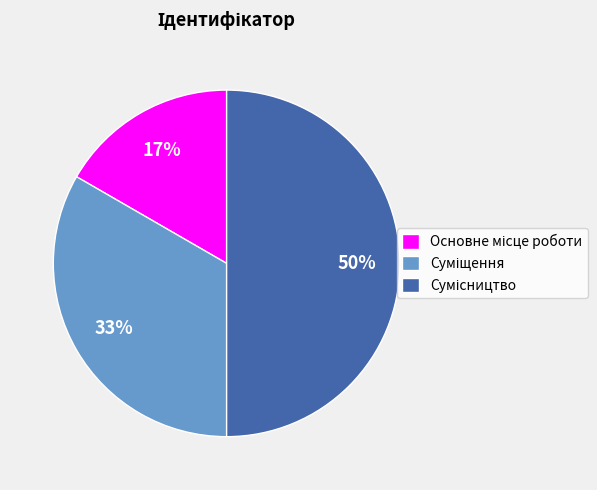

To the nearest percent, what is the average slice percentage?

33%